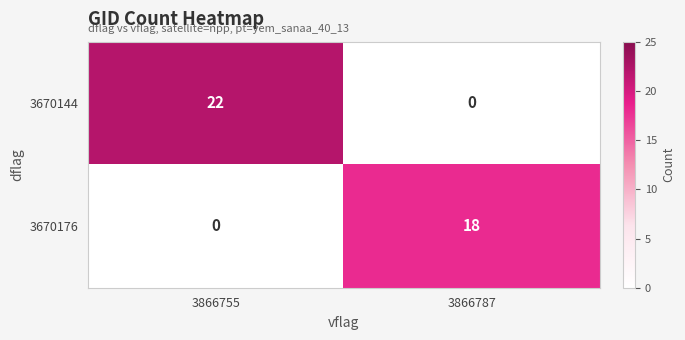

Reading left to right, list all the values displayed in this chart.

3670144: 22	0
3670176: 0	18